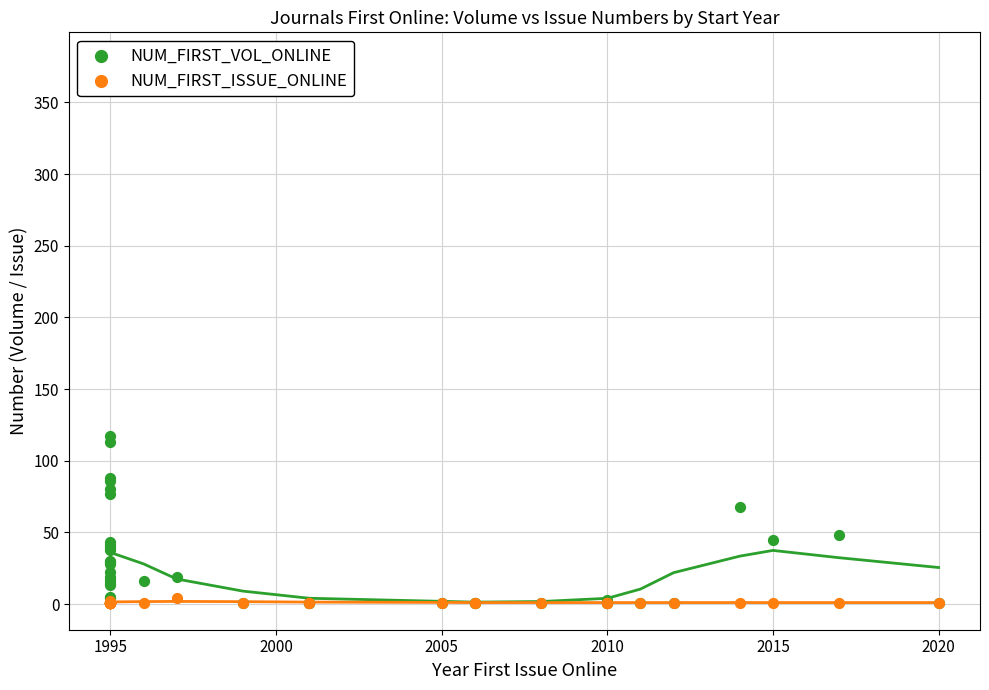

Which series has the largest total across all categories?

NUM_FIRST_VOL_ONLINE